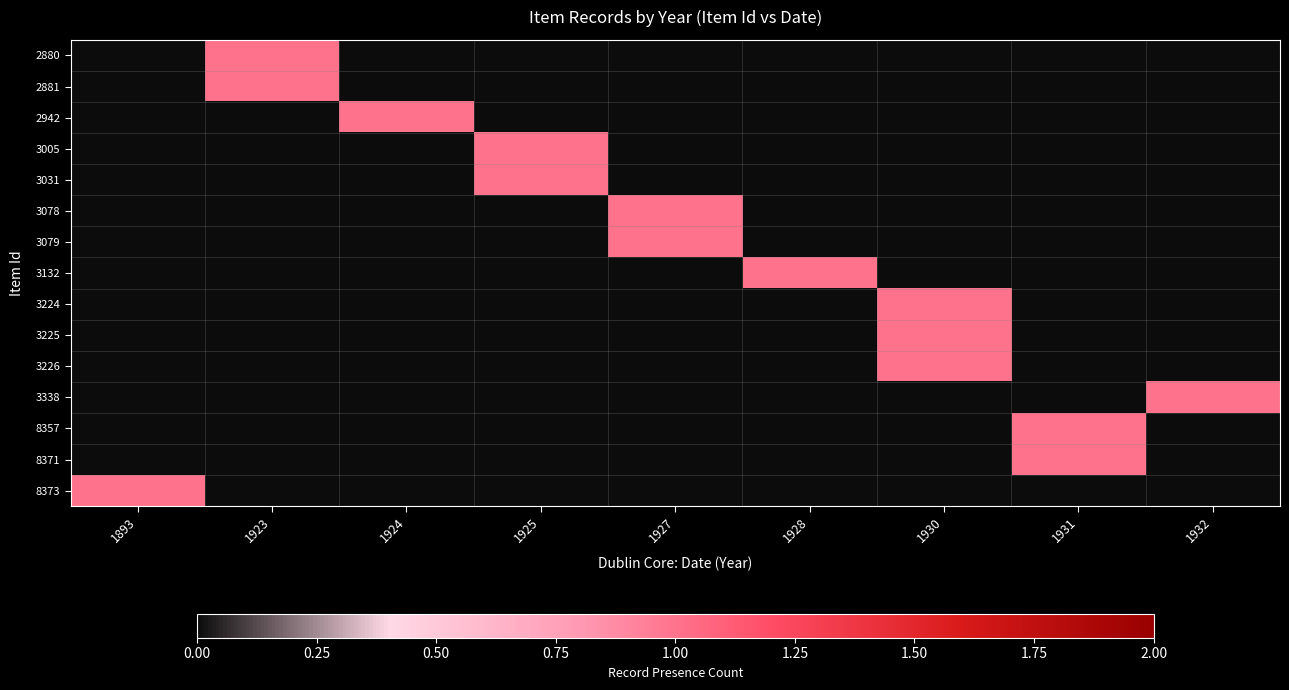

What is the spread (max minus min) of values at 1932?

1